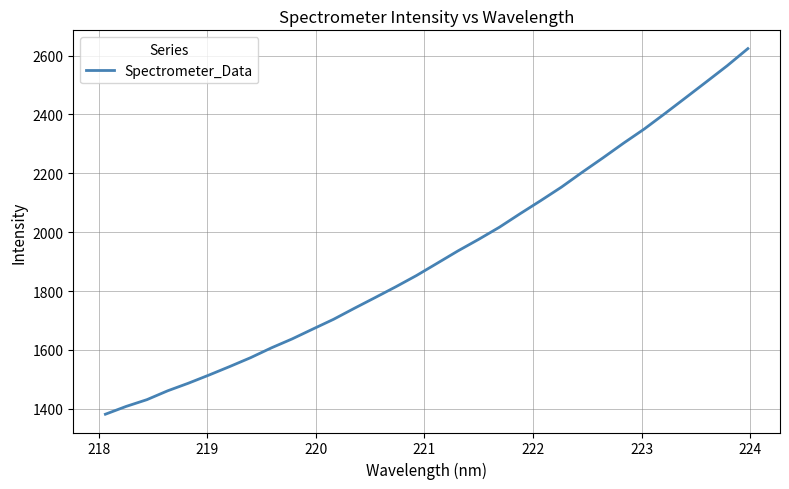

What is the difference between the maximum and minimum values?

1241.9